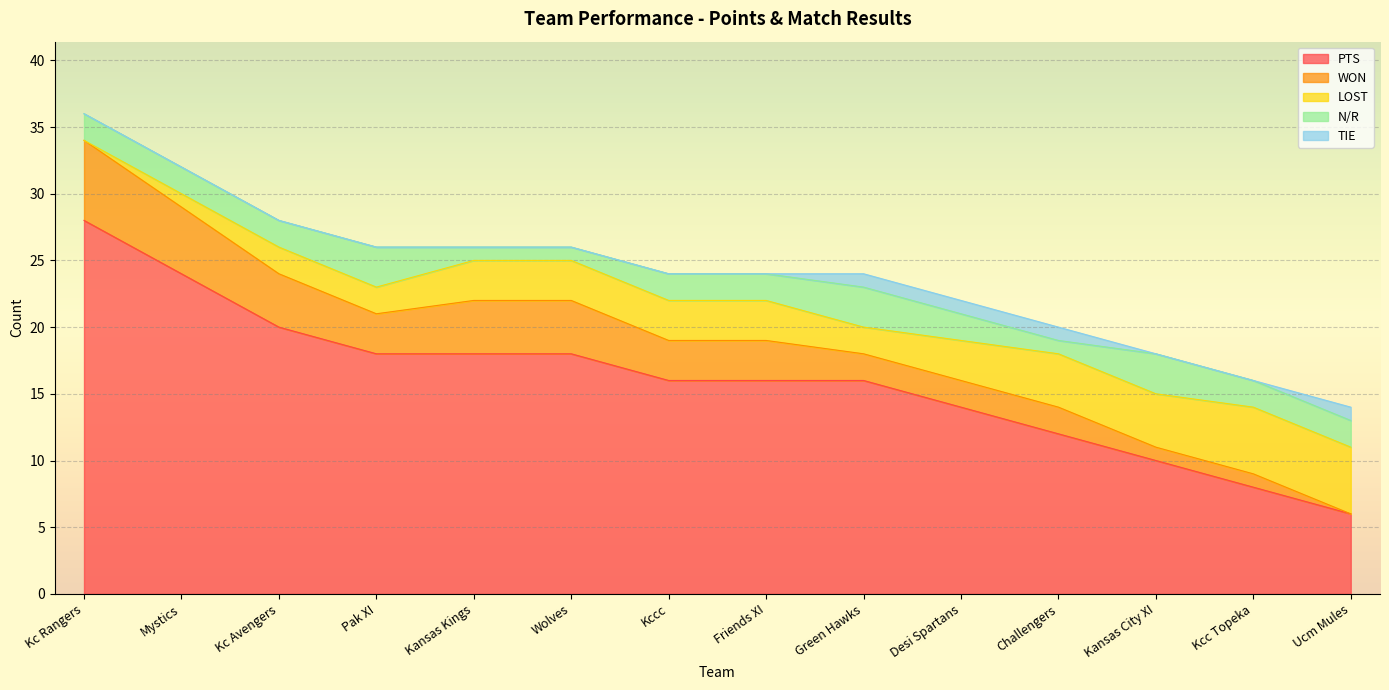

Is it true that TIE equals -1 at Friends XI?

False